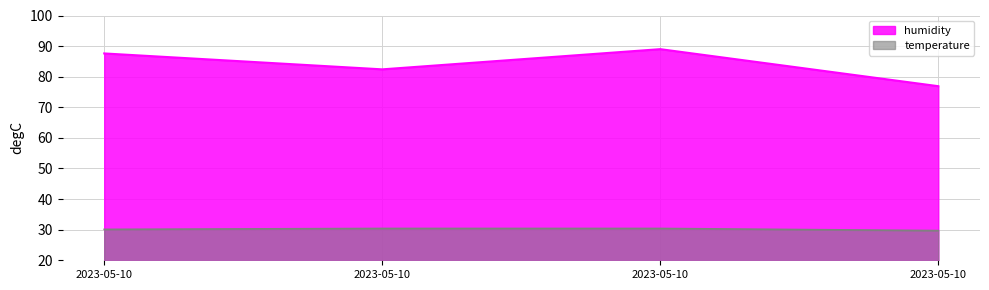

How many series are shown in this chart?

2